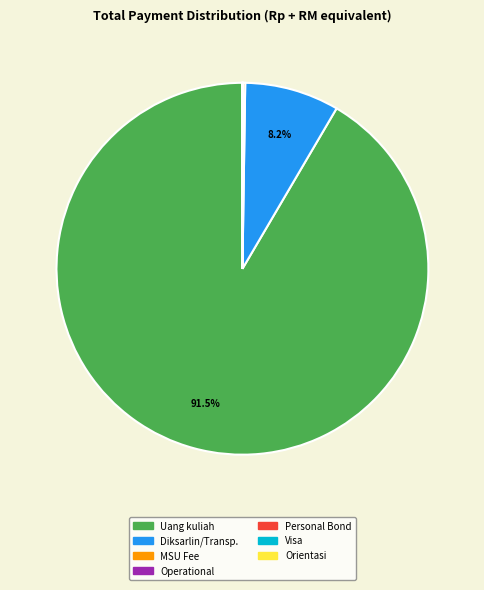

Is there a majority slice in this chart?

Yes